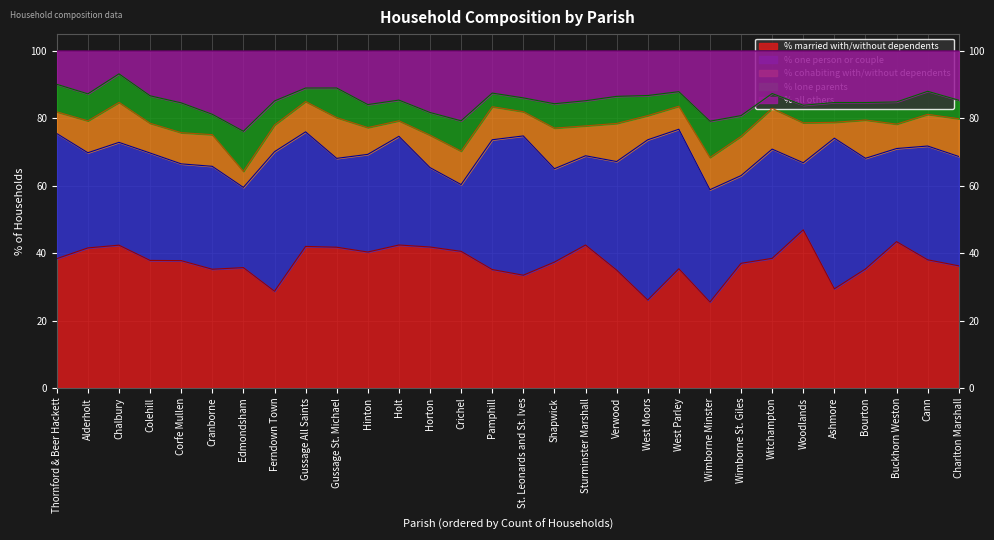

Rank the series at Verwood from highest to lowest value.

% married with/without dependents, % one person or couple, % all others, % cohabiting with/without dependents, % lone parents